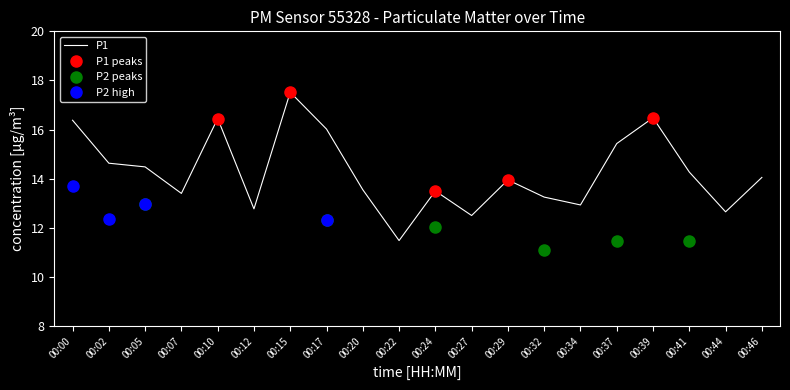

Does the chart display data point markers on the line(s)?

No